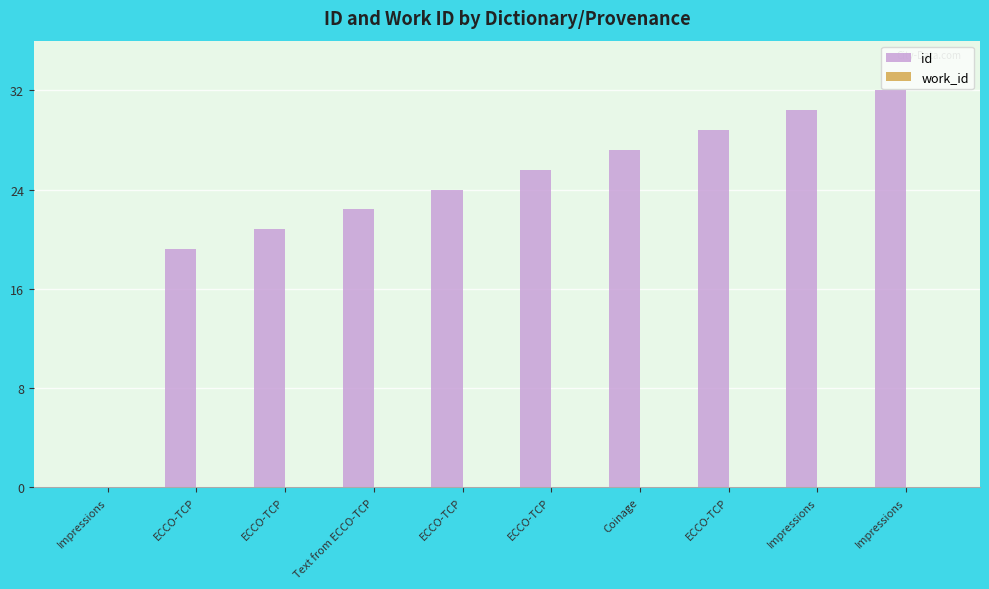

How many data points are above 25?

5